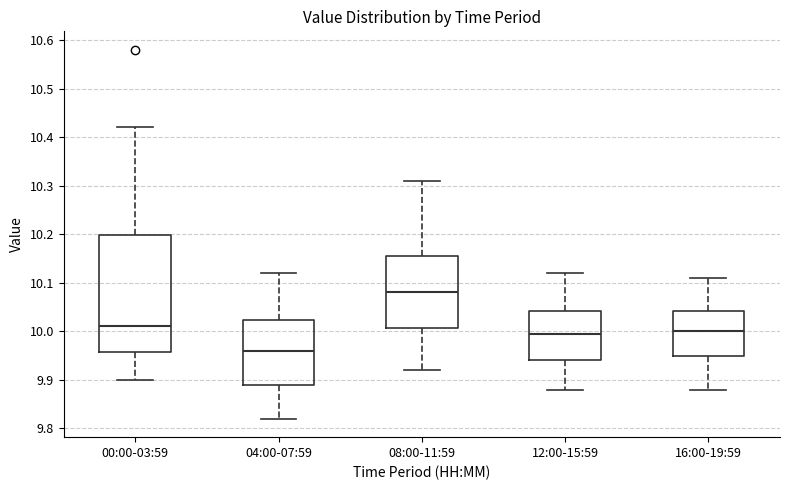

Reading left to right, transcribe this box plot: for each box, give where its median line is, the range the box spans, and where its two whiskers end, as read against the y-axis. The values are not printed on the chart, so give them approximately, as read against the axis.

00:00-03:59: median 10.01, box 9.96 to 10.20, whiskers 9.90 to 10.42
04:00-07:59: median 9.96, box 9.89 to 10.02, whiskers 9.82 to 10.12
08:00-11:59: median 10.08, box 10.01 to 10.16, whiskers 9.92 to 10.31
12:00-15:59: median 10.00, box 9.94 to 10.04, whiskers 9.88 to 10.12
16:00-19:59: median 10.00, box 9.95 to 10.04, whiskers 9.88 to 10.11